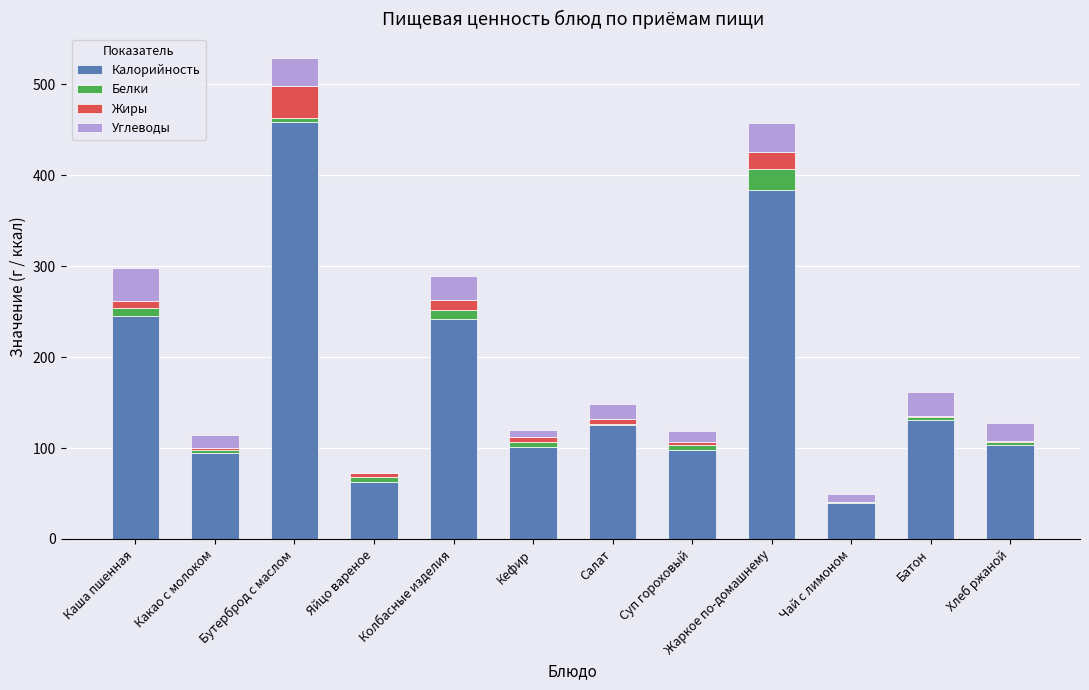

How many categories are shown in the chart?

12